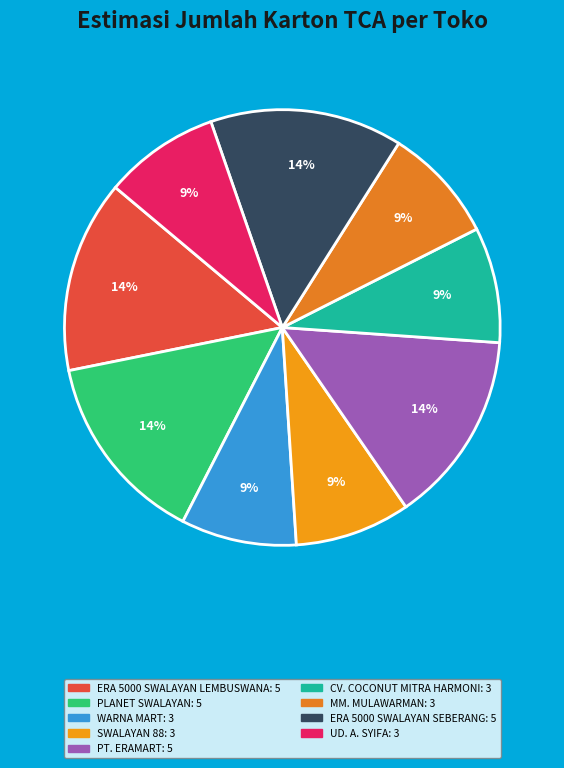

How many segments does this pie chart have?

9